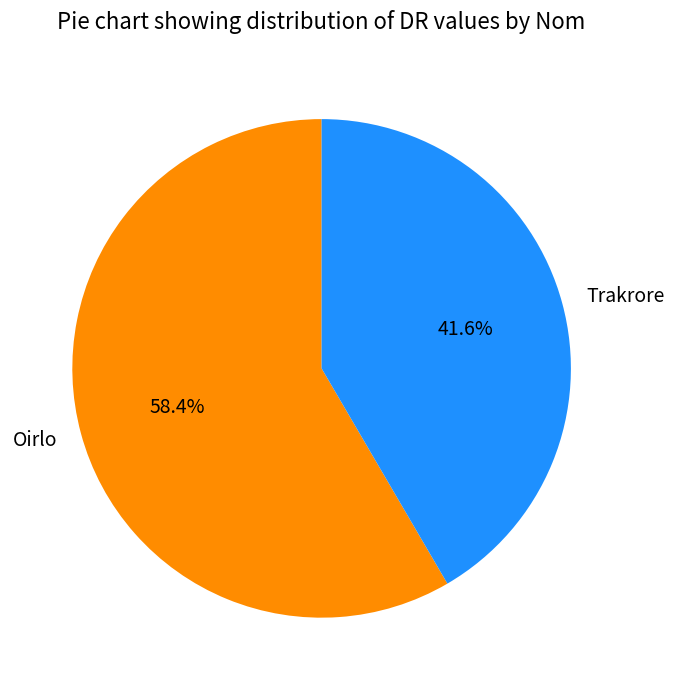

Rank the categories by value from highest to lowest.

Oirlo, Trakrore